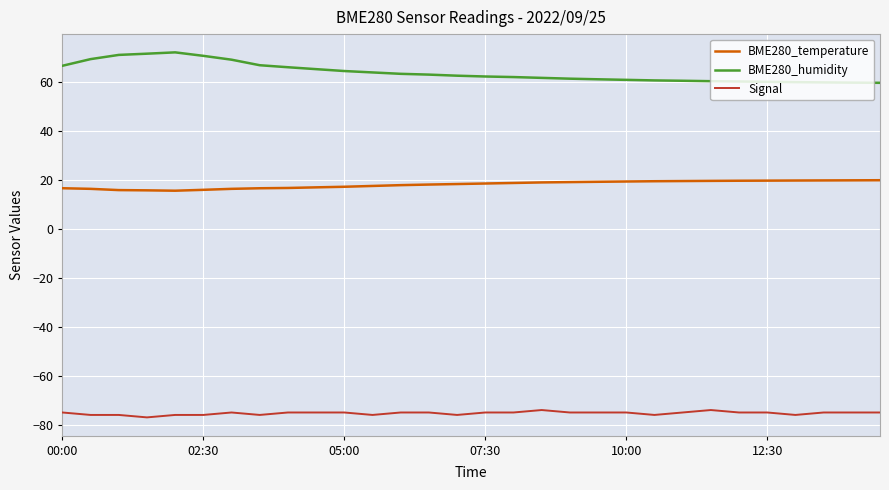

Which series has the largest total across all categories?

BME280_humidity